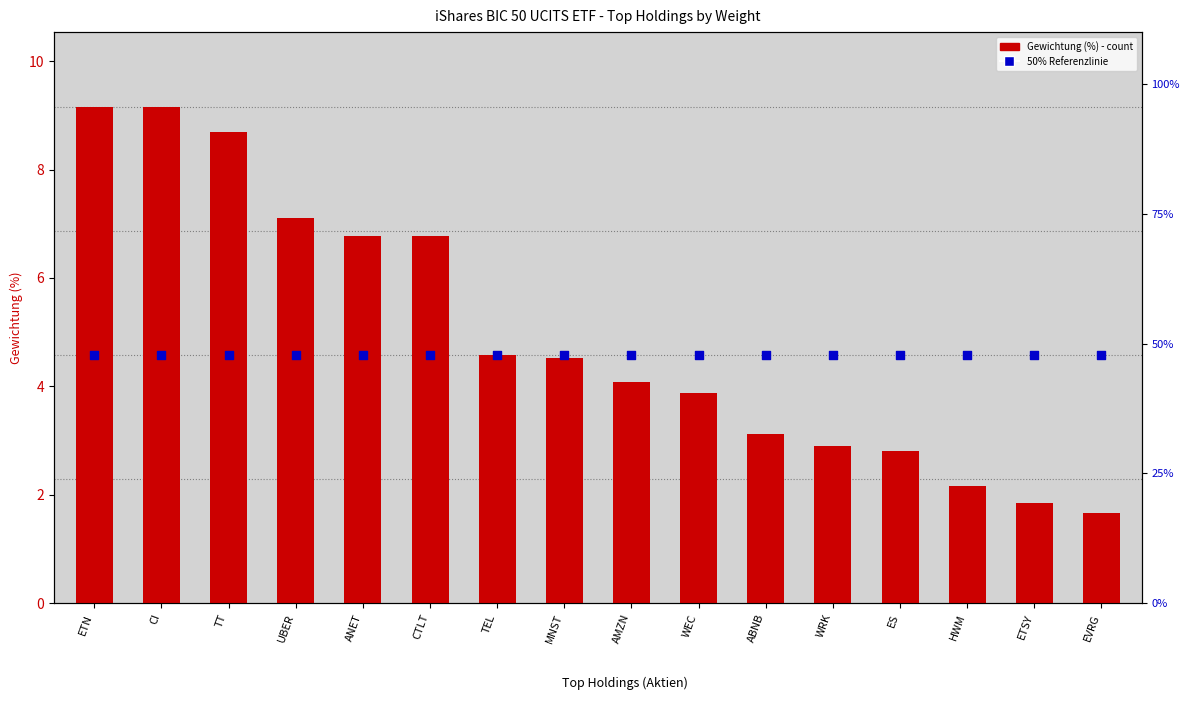

Which series has the largest total across all categories?

Gewichtung (%)